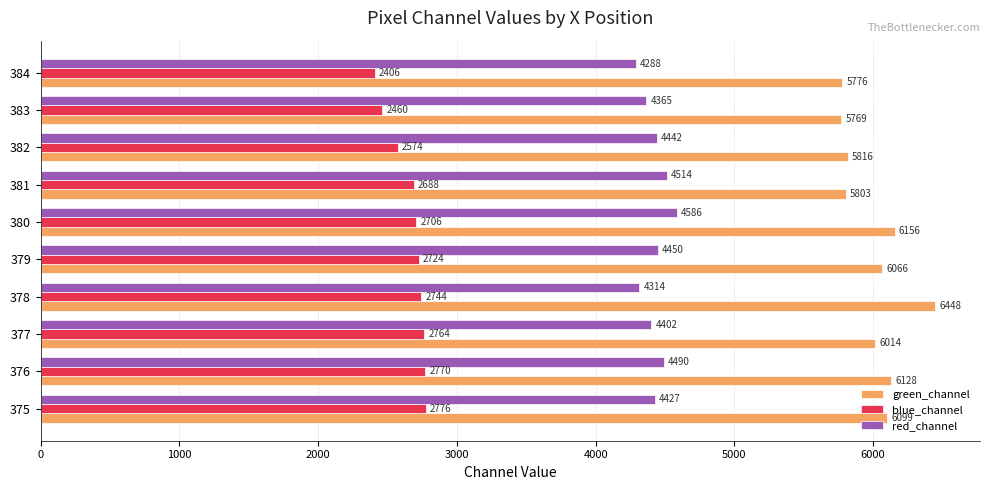

Is it true that red_channel equals 1573 at 380?

False